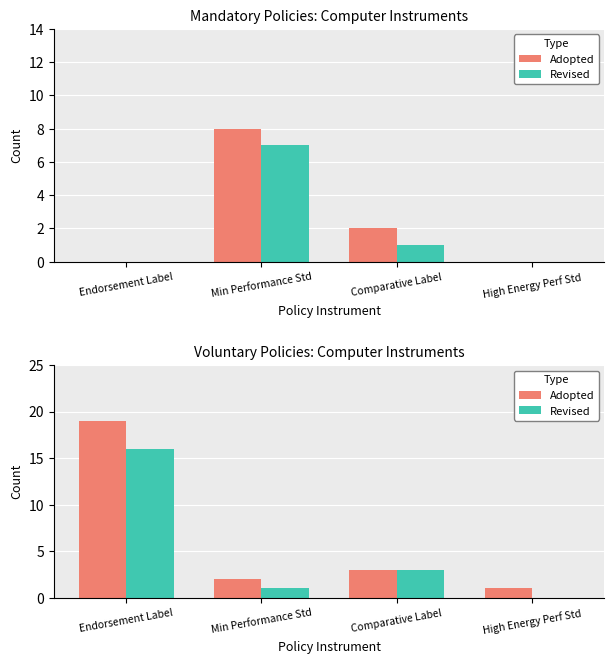

Which has a higher value, High Energy Perf Std or Min Performance Std?

Min Performance Std